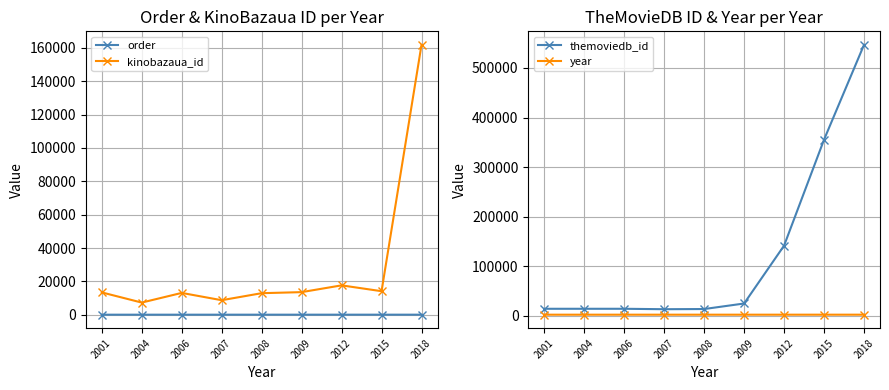

What is the smallest value displayed?

2